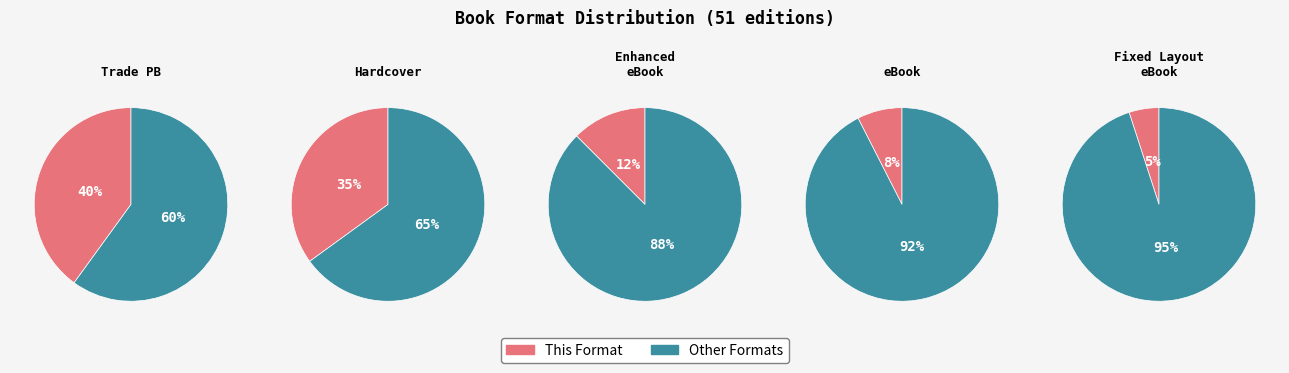

Is it true that Fixed Layout eBook is 5% of the pie?

True